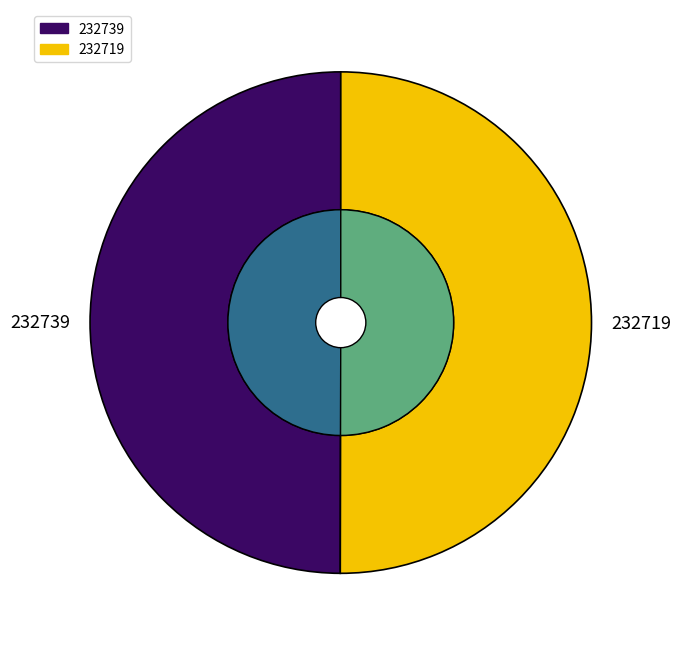

How many segments does this pie chart have?

2